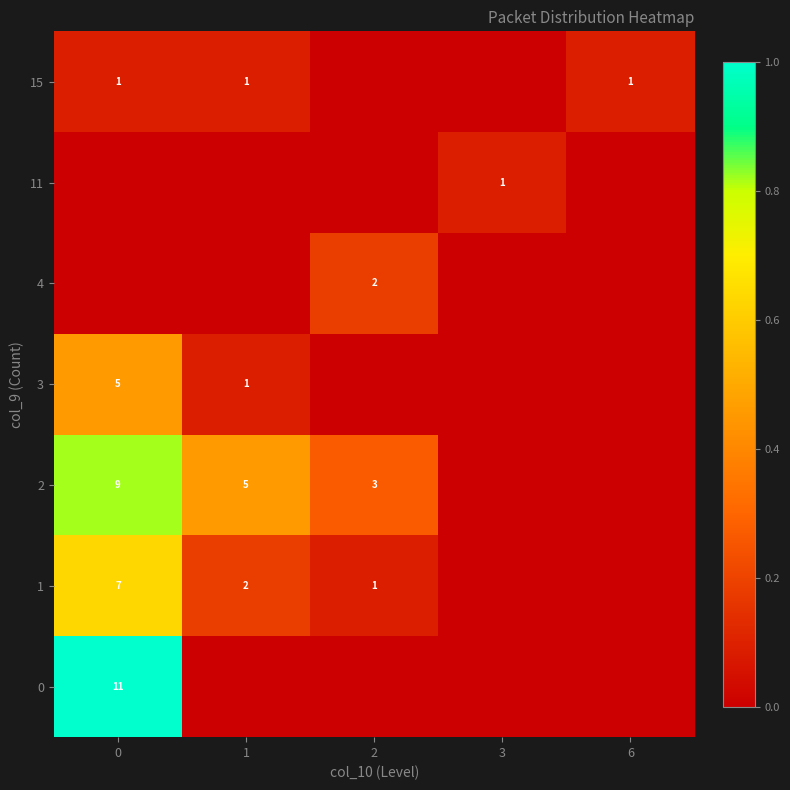

List the series in order of their peak value, highest first.

row_0, row_2, row_1, row_3, row_4, row_5, row_6